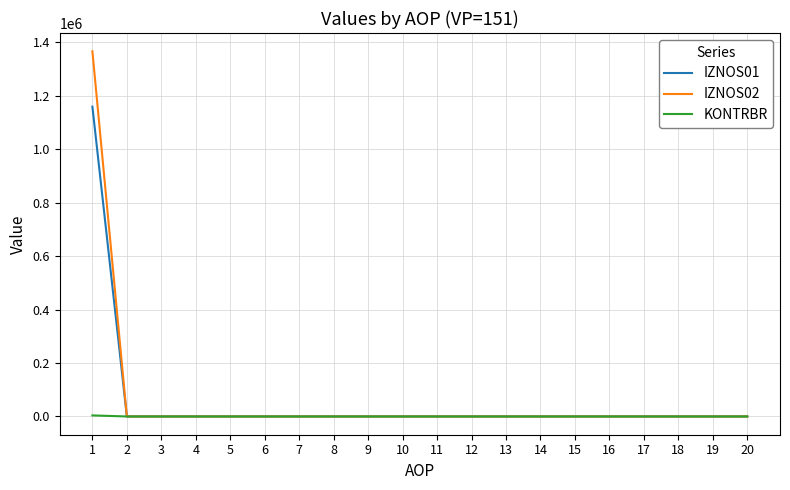

Rank the series by their maximum value, from lowest to highest.

KONTRBR, IZNOS01, IZNOS02